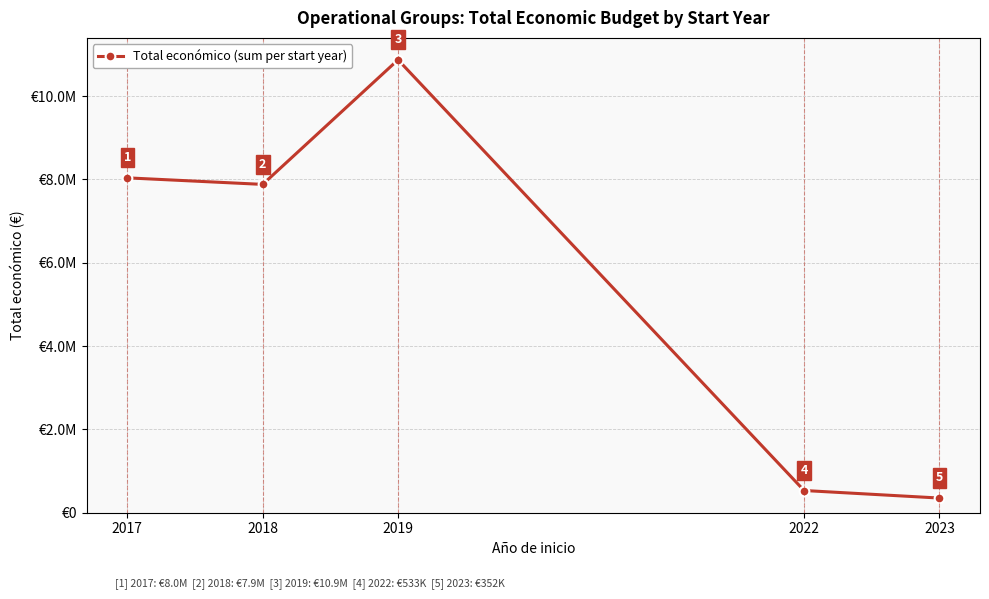

What is the greatest value displayed?

10873066